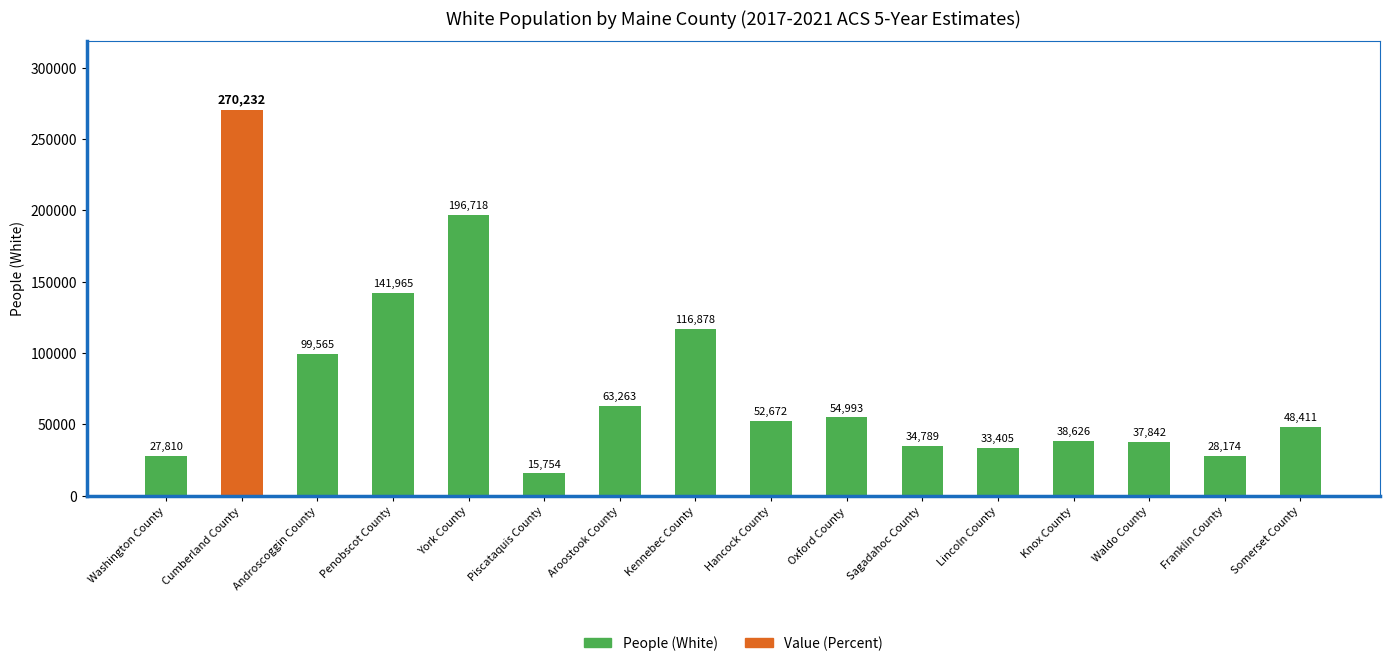

At which category does the chart reach its peak across all series?

Cumberland County